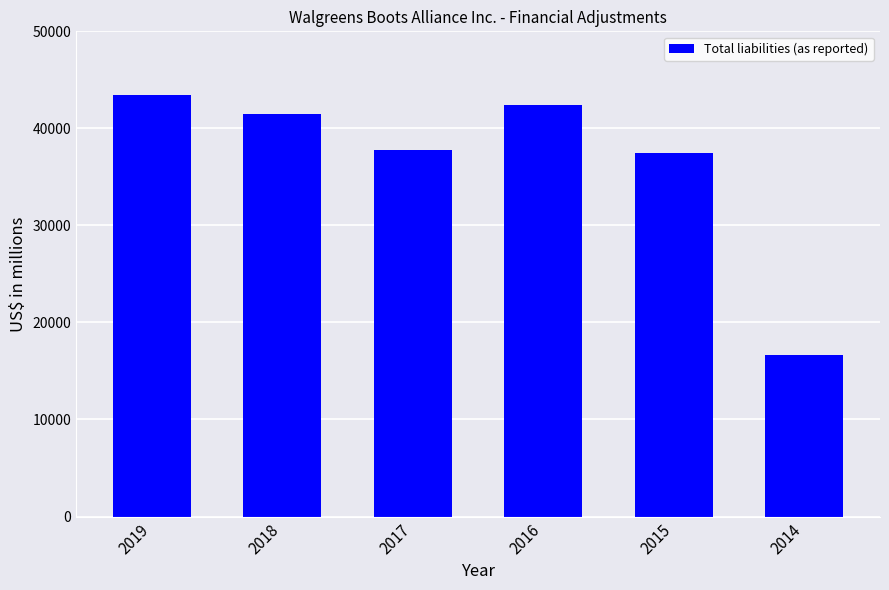

What is the minimum value shown in the chart?

16621